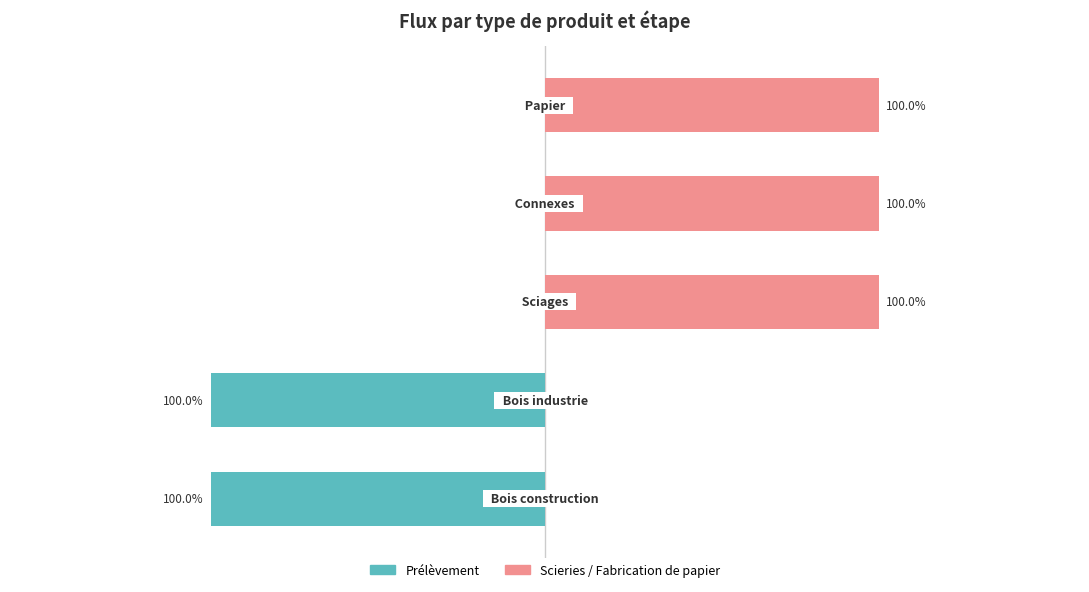

The value of Scieries / Fabrication at 4 is 1. True or false?

True